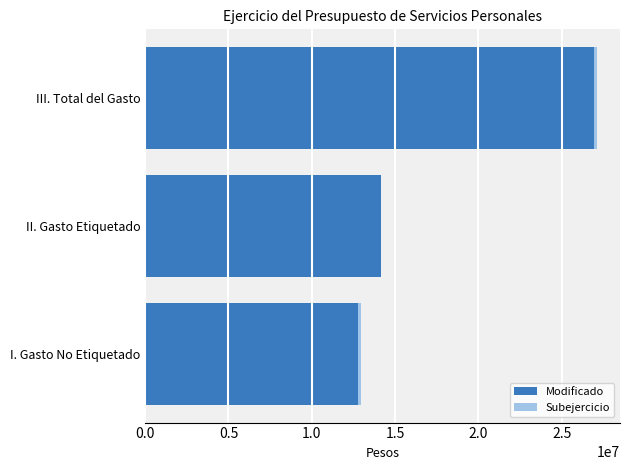

At which label does Modificado reach its peak?

III. Total del Gasto